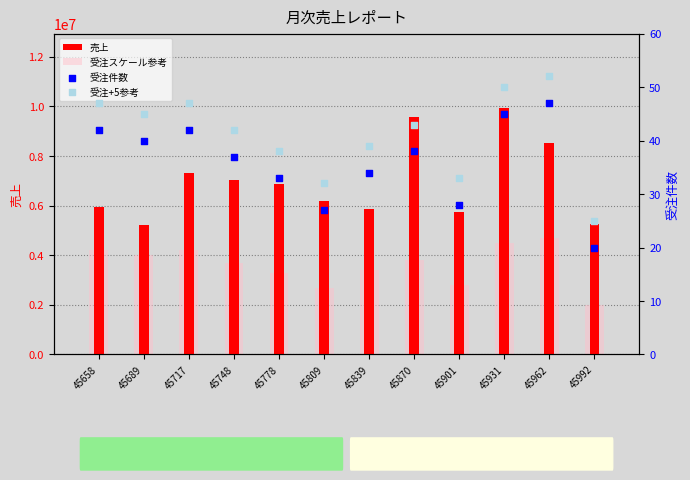

Which series has the largest total across all categories?

売上